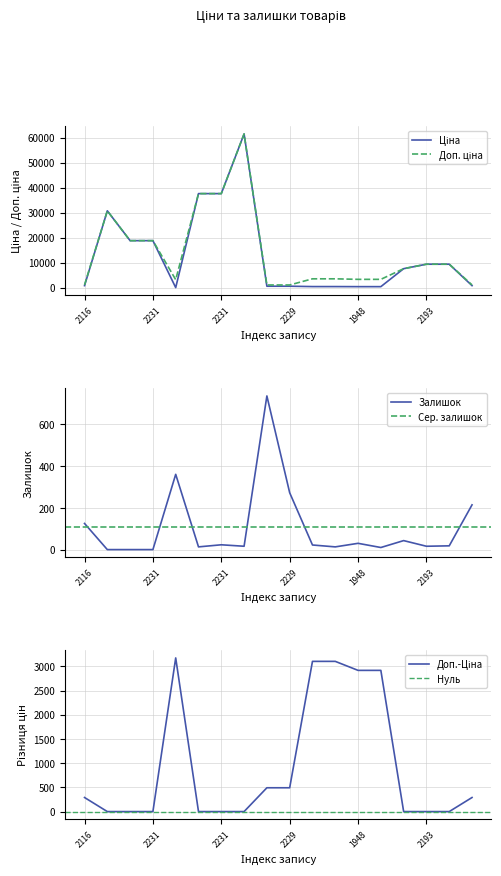

Does the chart display data point markers on the line(s)?

No